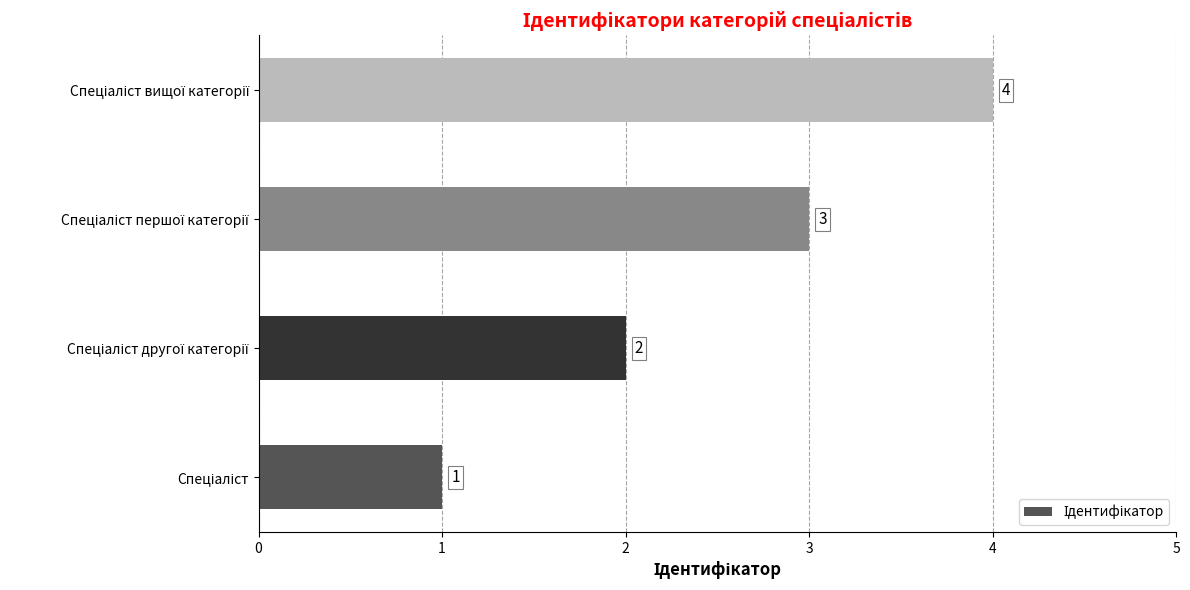

What is the difference between the maximum and minimum values?

3